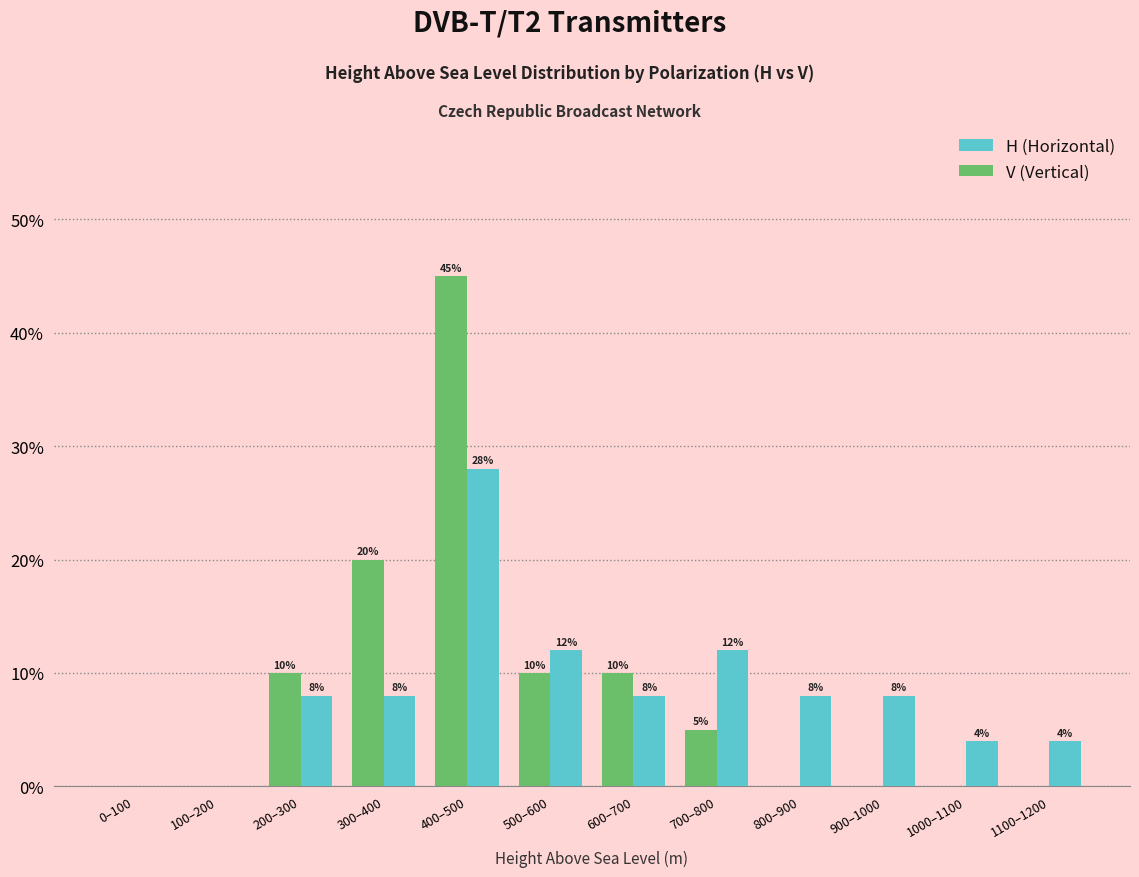

At which category does the chart reach its peak across all series?

400–500